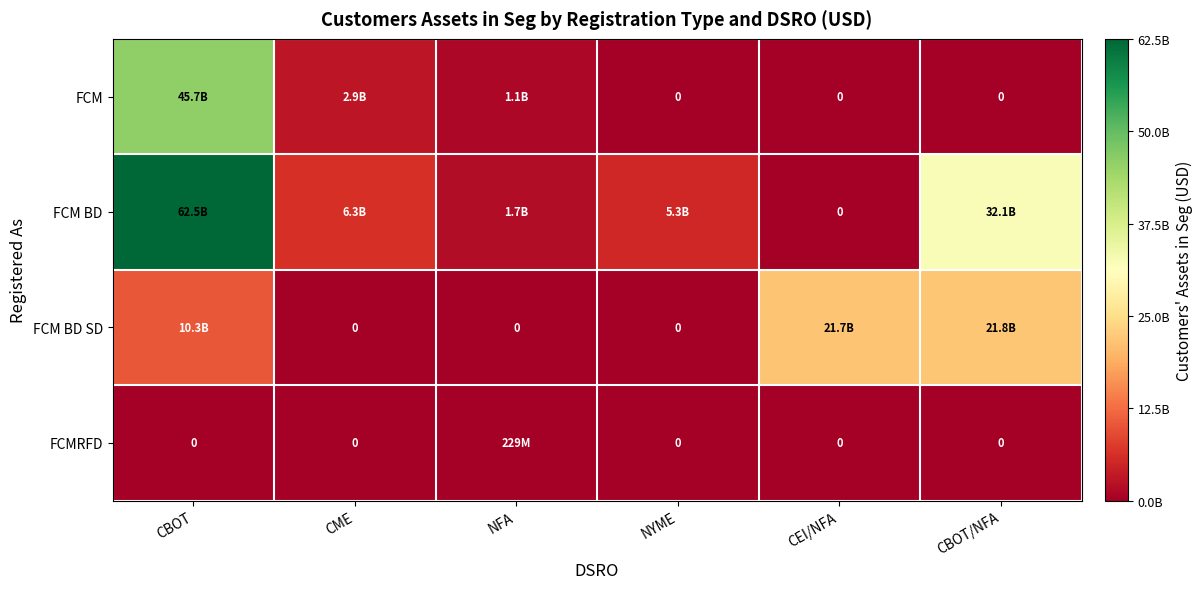

Which series has the largest range (max minus min)?

FCM BD